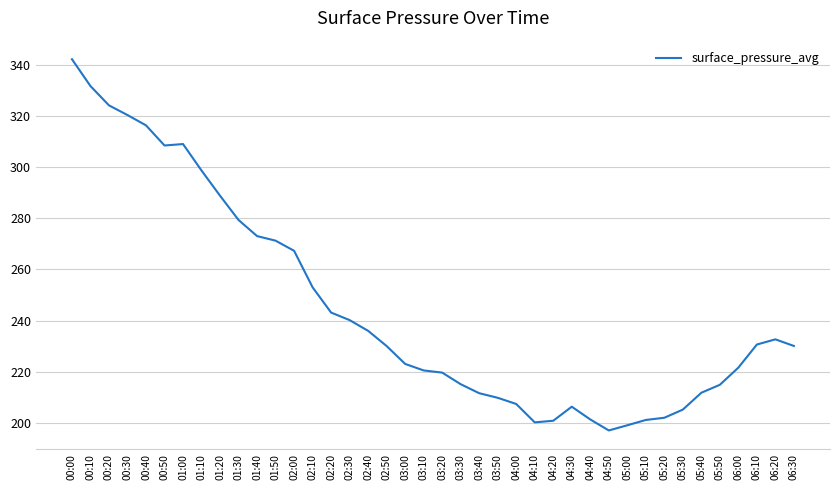

Is this an area chart (filled region under the line)?

No